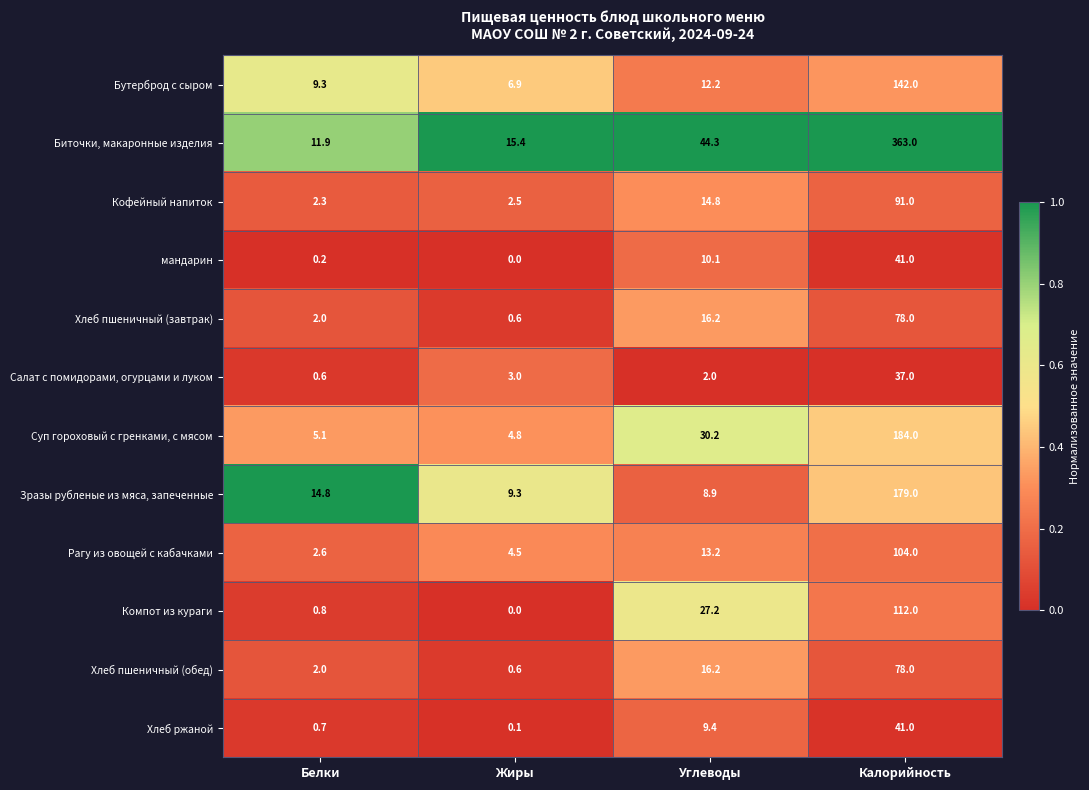

Where does the Рагу из овощей с кабачками series first go above 13?

Углеводы